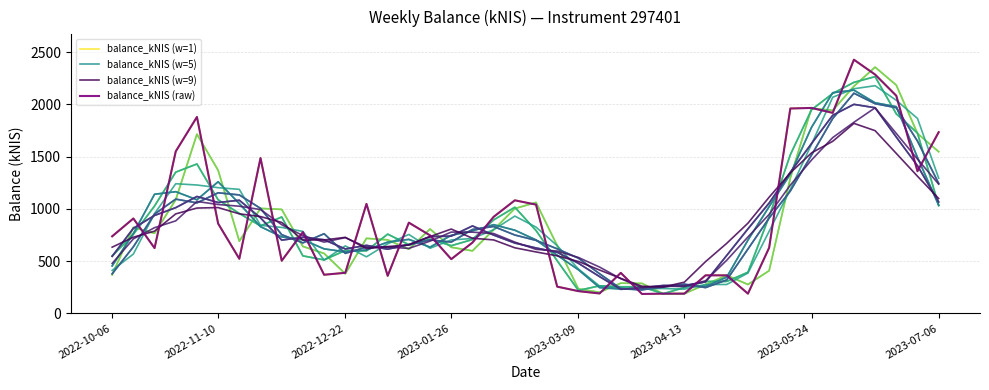

How many categories are shown in the chart?

40